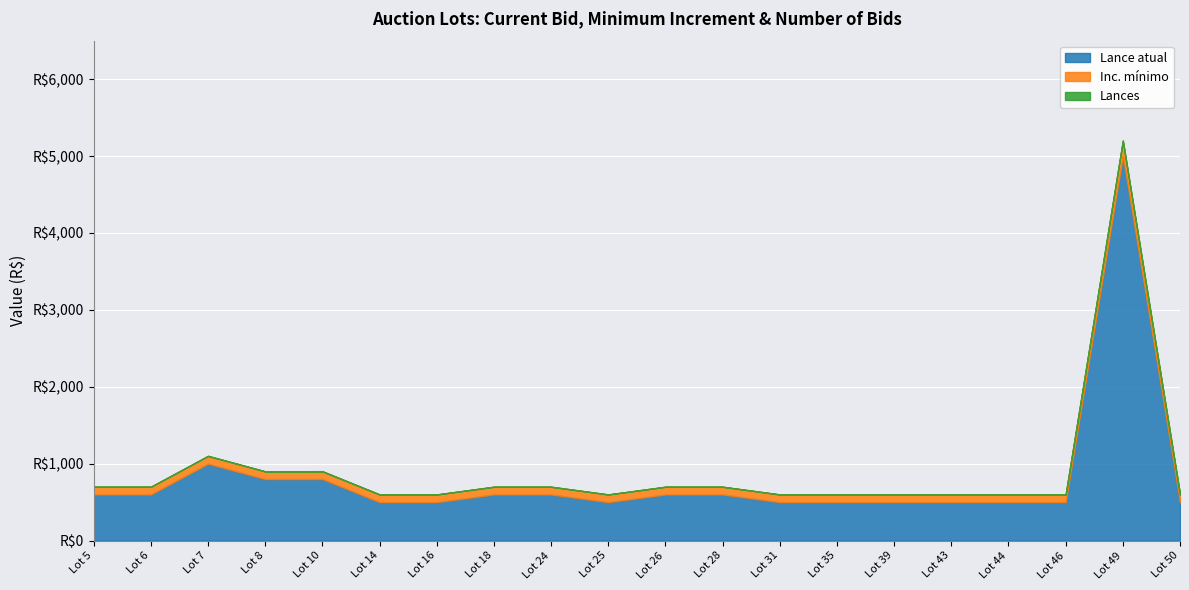

Count the number of categories in the chart.

20